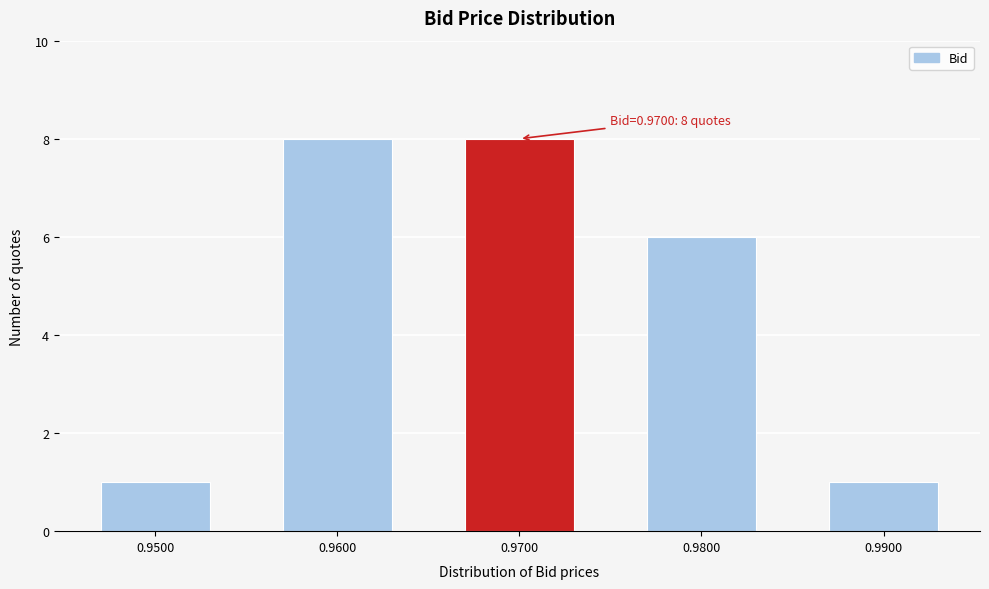

Reading left to right, transcribe all the data shown in this chart.

0.9500=1	0.9600=8	0.9700=8	0.9800=6	0.9900=1